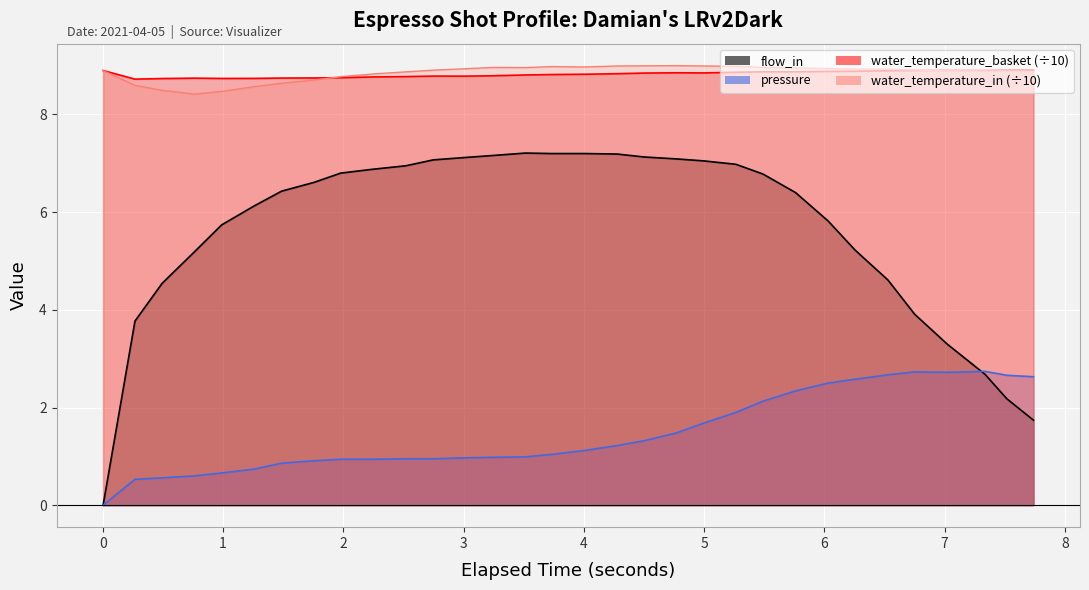

What is the total value across all series at flow_in?

21.6